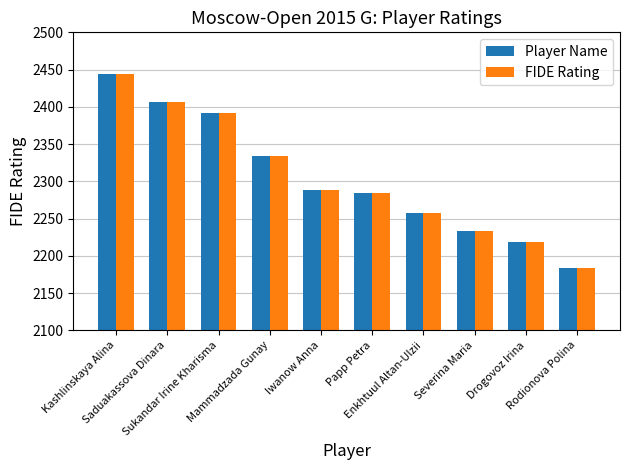

What is the sum of all FIDE Rating values?

23042